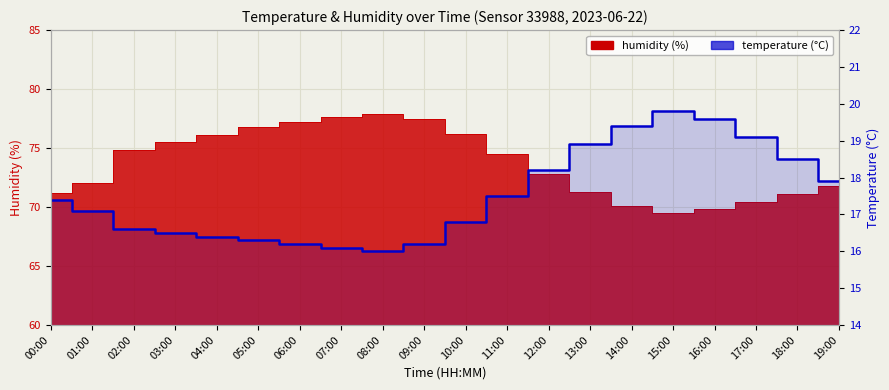

True or false: the data shows 18.9 at 13:00.

True